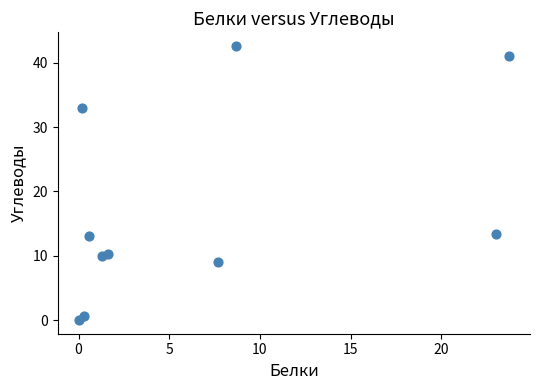

What is the range of Y values (max minus min)?

42.6